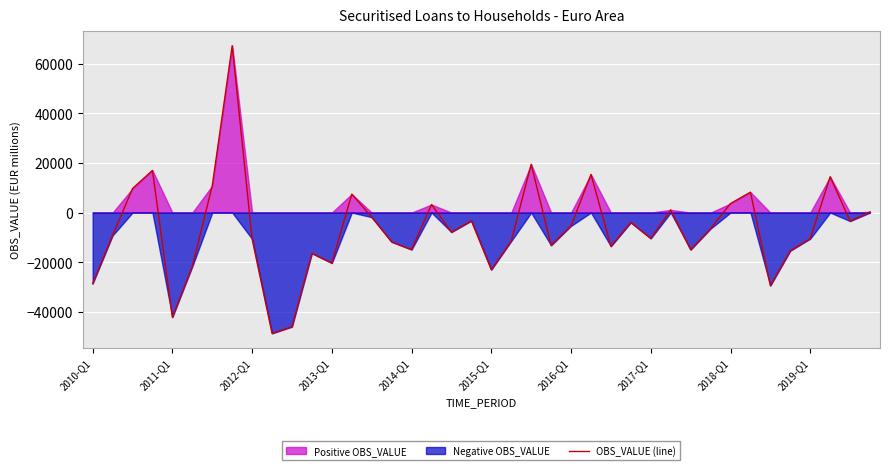

How many points are lower than both their immediate neighbors (excluding endpoints)?

12